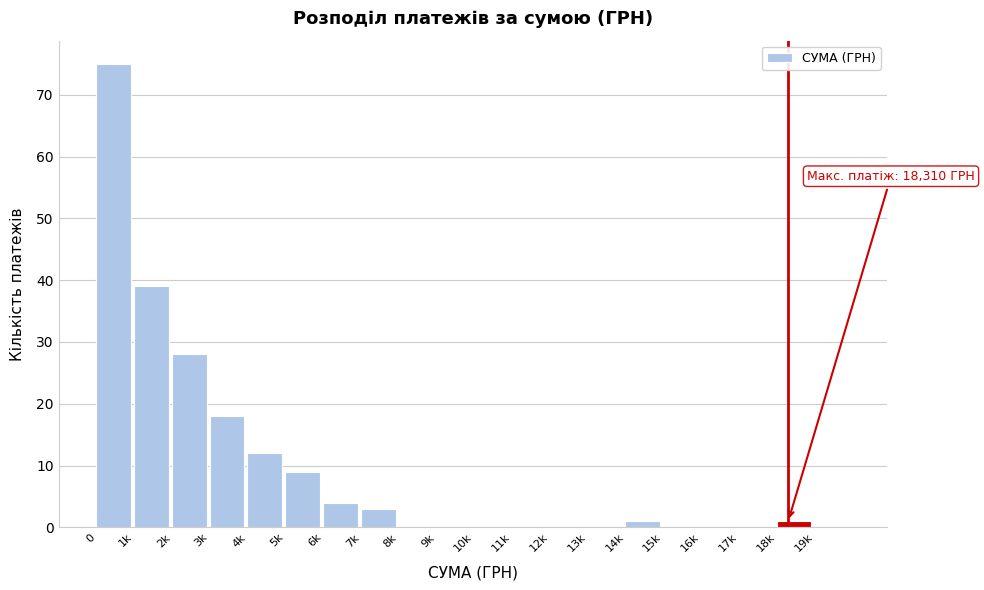

Reading right to left, extract all data points from this chart.

19k=0	18k=1	17k=0	16k=0	15k=0	14k=1	13k=0	12k=0	11k=0	10k=0	9k=0	8k=0	7k=3	6k=4	5k=9	4k=12	3k=18	2k=28	1k=39	0=75